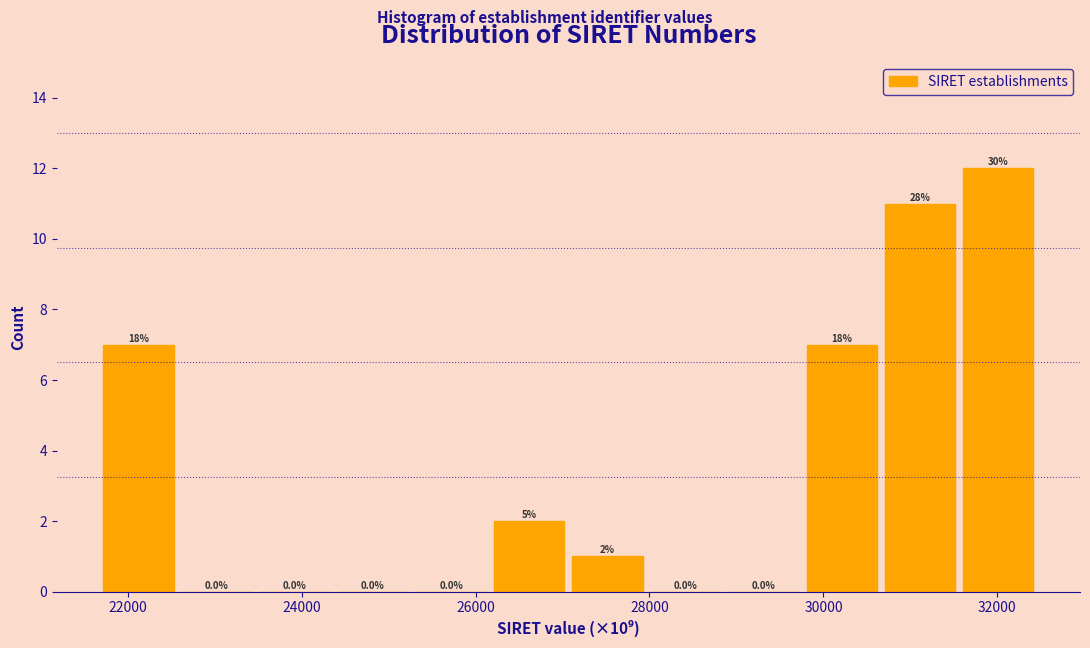

Over which range of the x-axis is the bar tallest?

31600 to 32600